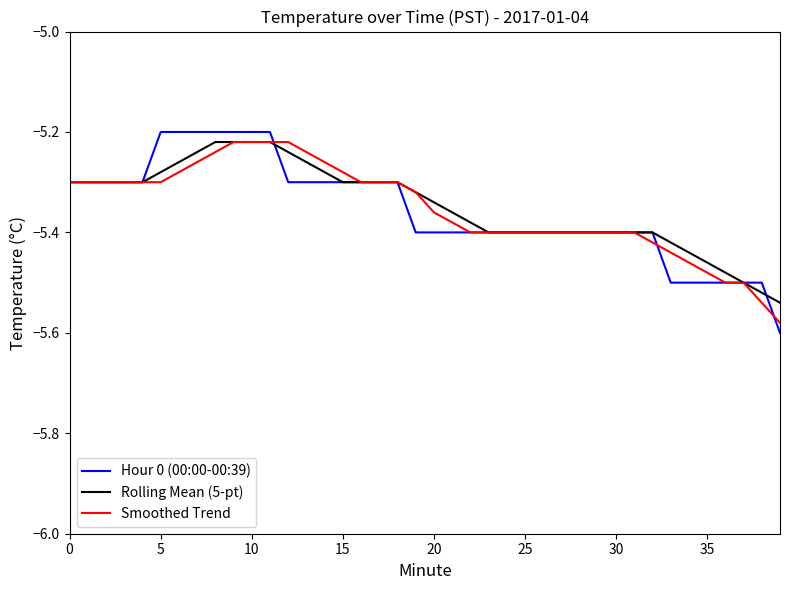

Reading left to right, transcribe all the data shown in this chart.

Hour 0 (00:00-00:39): -5.3	-5.3	-5.3	-5.3	-5.3	-5.2	-5.2	-5.2	-5.2	-5.2	-5.2	-5.2	-5.3	-5.3	-5.3	-5.3	-5.3	-5.3	-5.3	-5.4	-5.4	-5.4	-5.4	-5.4	-5.4	-5.4	-5.4	-5.4	-5.4	-5.4	-5.4	-5.4	-5.4	-5.5	-5.5	-5.5	-5.5	-5.5	-5.5	-5.6
Rolling Mean (5-pt): -5.3	-5.3	-5.3	-5.3	-5.3	-5.3	-5.3	-5.2	-5.2	-5.2	-5.2	-5.2	-5.2	-5.3	-5.3	-5.3	-5.3	-5.3	-5.3	-5.3	-5.3	-5.4	-5.4	-5.4	-5.4	-5.4	-5.4	-5.4	-5.4	-5.4	-5.4	-5.4	-5.4	-5.4	-5.4	-5.5	-5.5	-5.5	-5.5	-5.5
Smoothed Trend: -5.3	-5.3	-5.3	-5.3	-5.3	-5.3	-5.3	-5.3	-5.2	-5.2	-5.2	-5.2	-5.2	-5.2	-5.3	-5.3	-5.3	-5.3	-5.3	-5.3	-5.4	-5.4	-5.4	-5.4	-5.4	-5.4	-5.4	-5.4	-5.4	-5.4	-5.4	-5.4	-5.4	-5.4	-5.5	-5.5	-5.5	-5.5	-5.5	-5.6